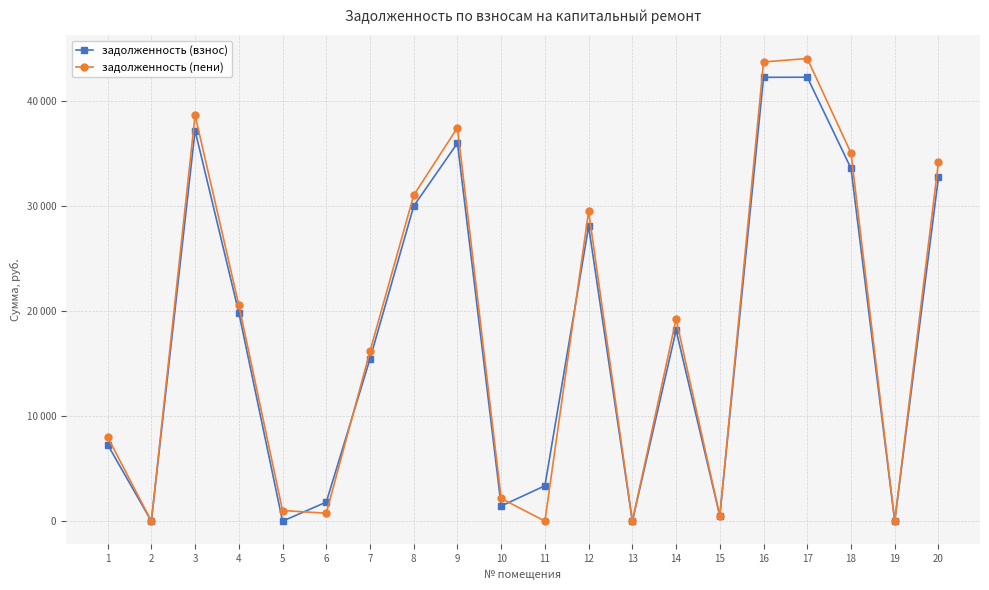

Reading left to right, transcribe all the data shown in this chart.

задолженность (взнос): 7285.2	0.0	37196.3	19855.8	0.0	1810.2	15455.8	30001.7	36006.5	1440.0	3368.4	28075.2	0.4	18184.2	495.3	42265.7	42275.2	33593.0	0.0	32747.6
задолженность (пени): 8007.6	0.9	38657.9	20578.2	1012.8	752.6	16178.2	31040.9	37470.5	2160.0	0.0	29517.6	0.4	19237.8	490.5	43729.7	44056.0	35057.0	0.0	34211.6